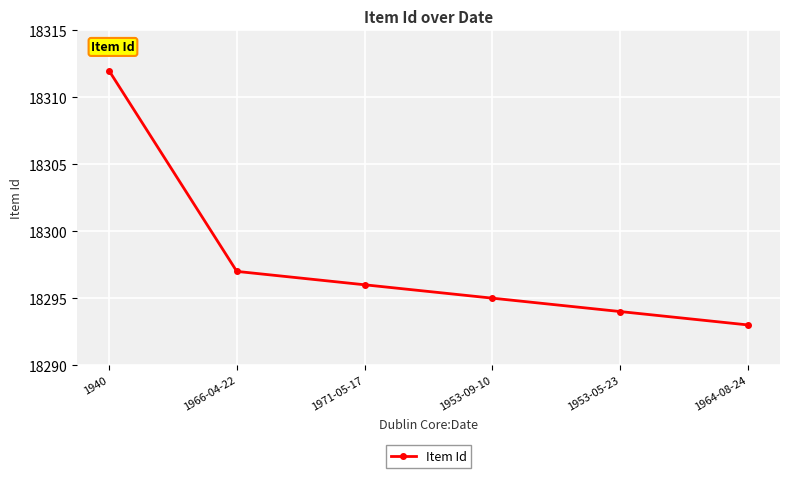

Reading right to left, list all the values displayed in this chart.

1964-08-24=18293	1953-05-23=18294	1953-09-10=18295	1971-05-17=18296	1966-04-22=18297	1940=18312